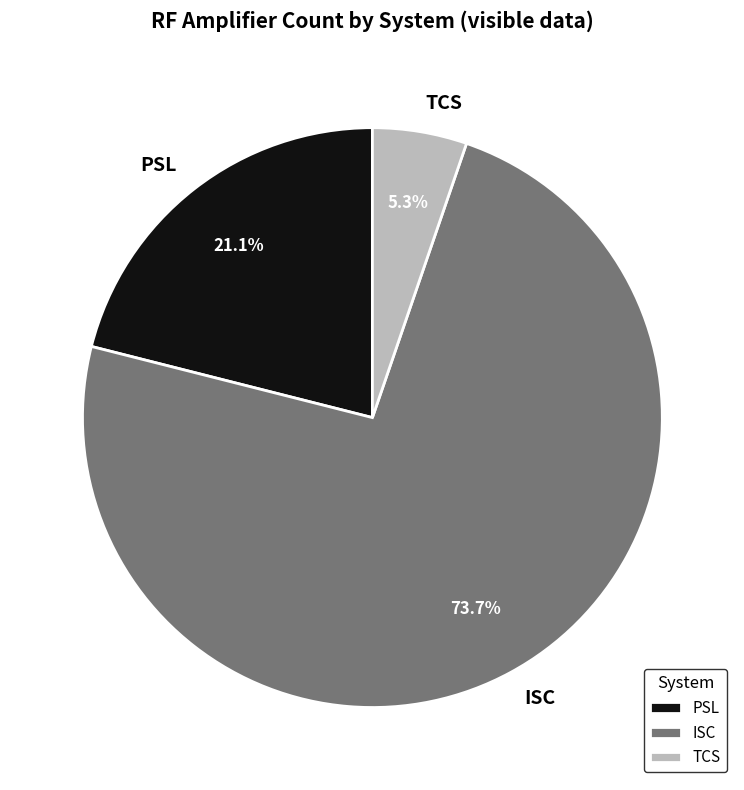

How many segments does this pie chart have?

3